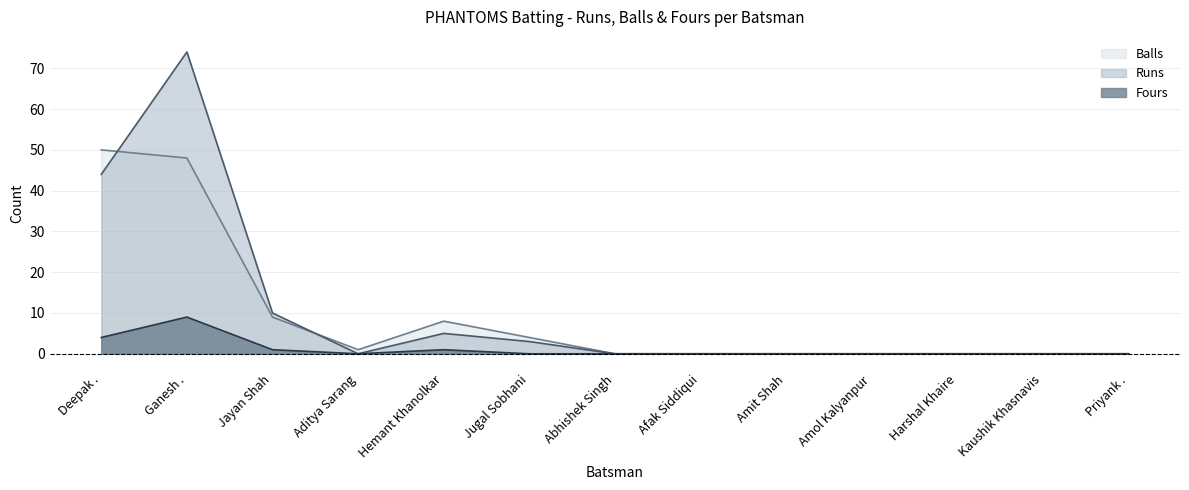

Is it true that Balls equals 0 at Priyank .?

True